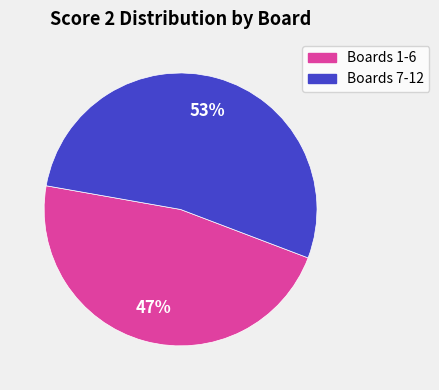

Is there a majority slice in this chart?

Yes